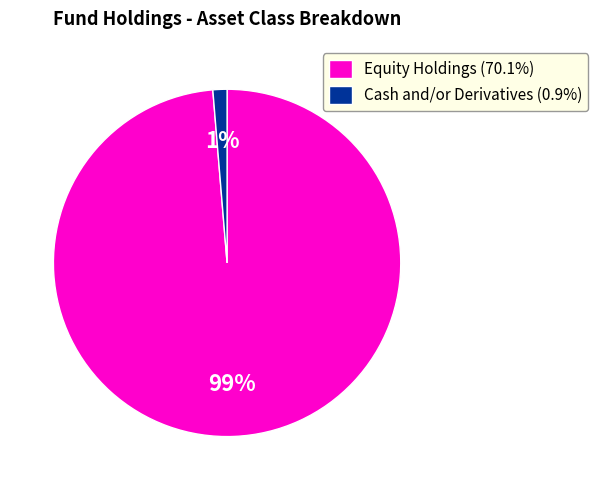

To the nearest percent, what percentage of the pie is Cash and/or Derivatives (0.9%)?

1%